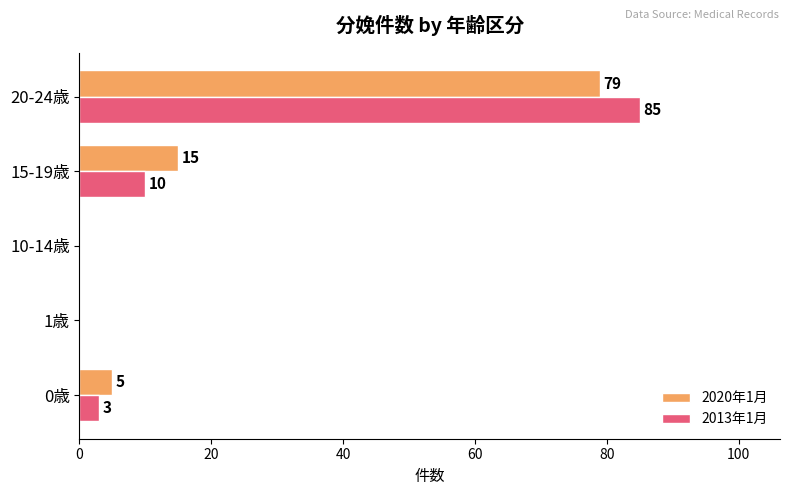

Which series changed the most between 0歳 and 1歳?

2020年1月